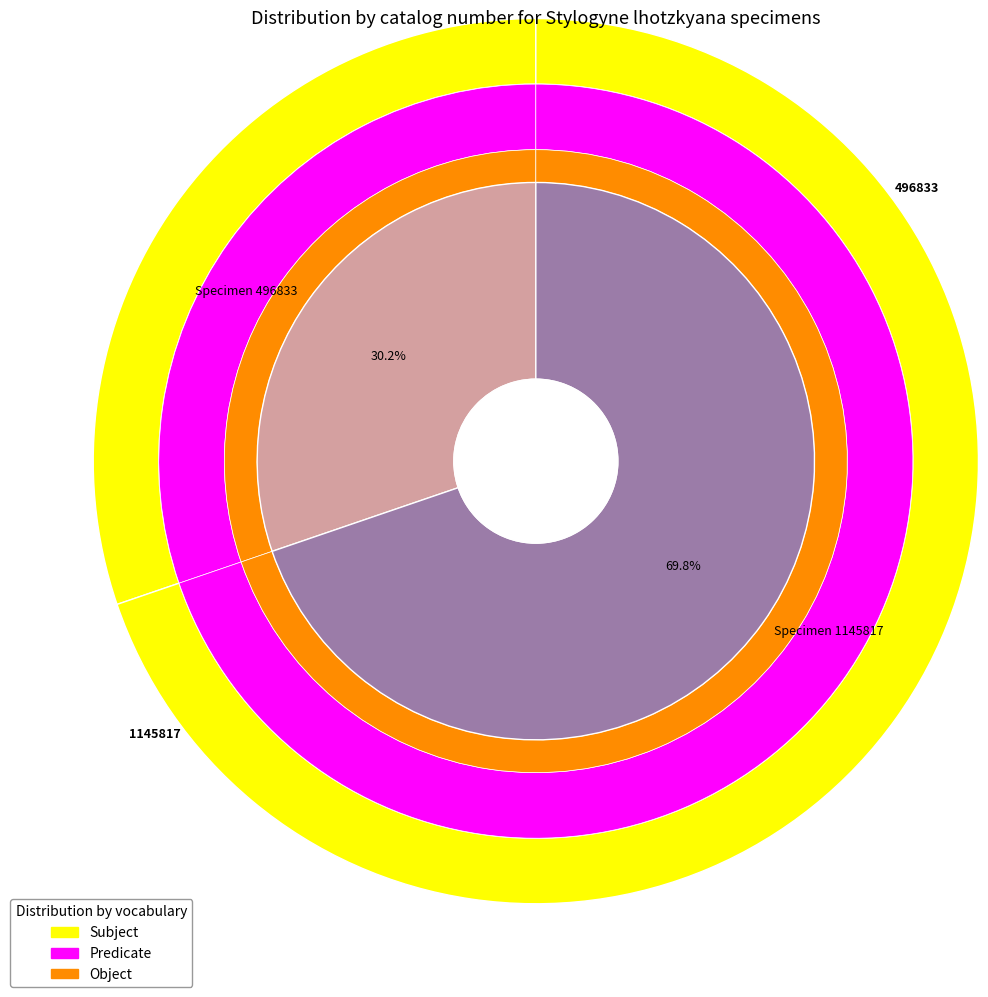

How many slices are in this pie chart?

2